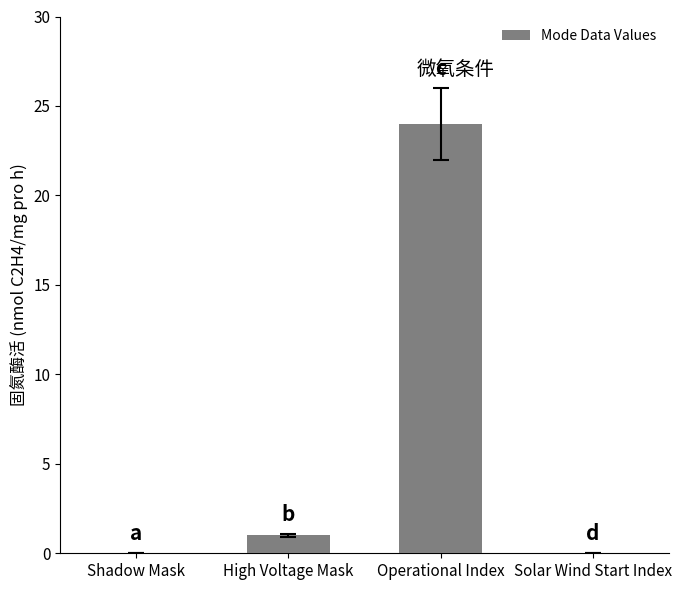

Which category has the highest value across all series?

Operational Index